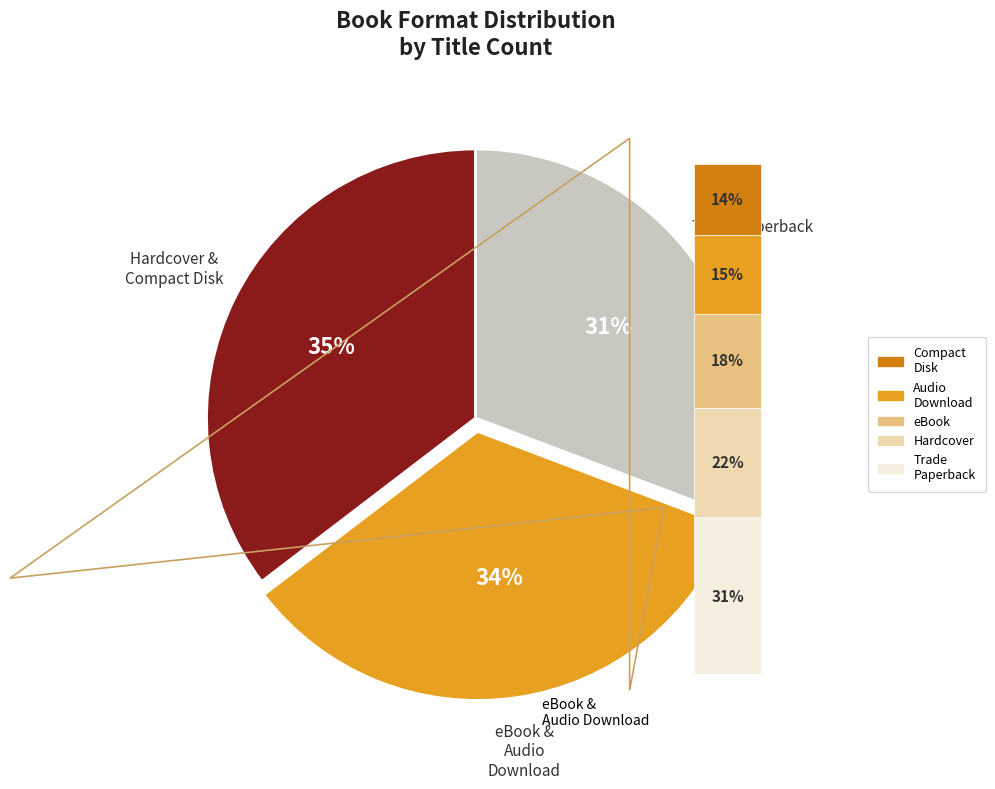

Rank the categories by value from highest to lowest.

Trade Paperback, Hardcover, eBook, Audio Download, Compact Disk